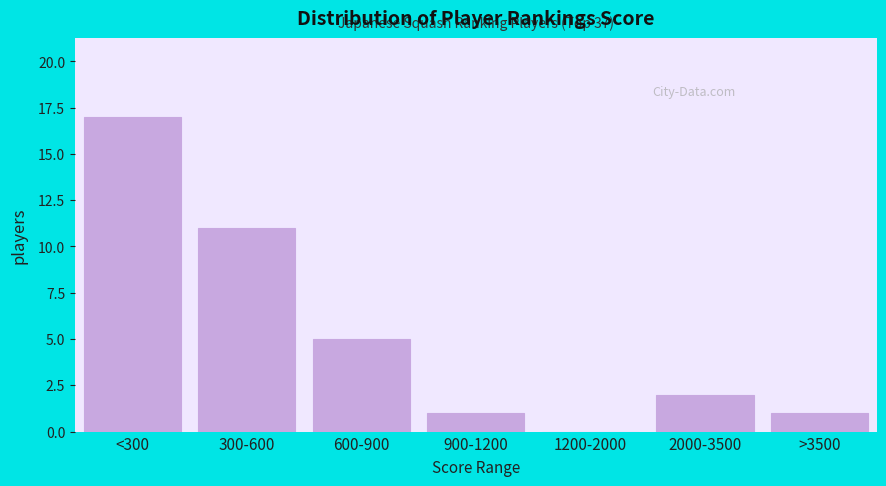

Reading right to left, list all the values displayed in this chart.

>3500=1	2000-3500=2	1200-2000=0	900-1200=1	600-900=5	300-600=11	<300=17